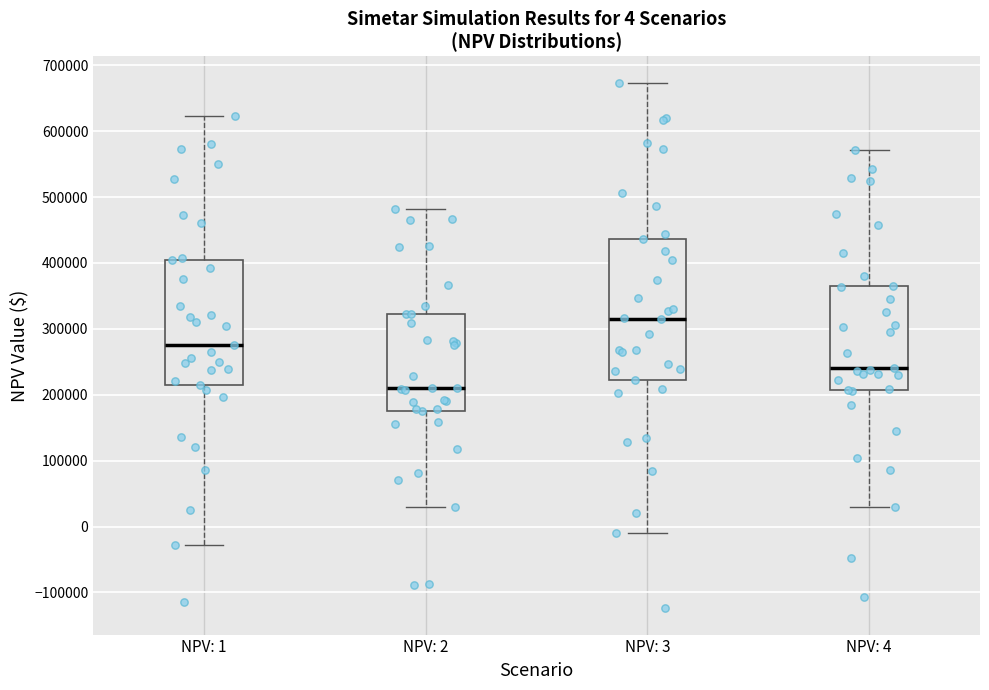

Which box has the lowest median line?

NPV: 2